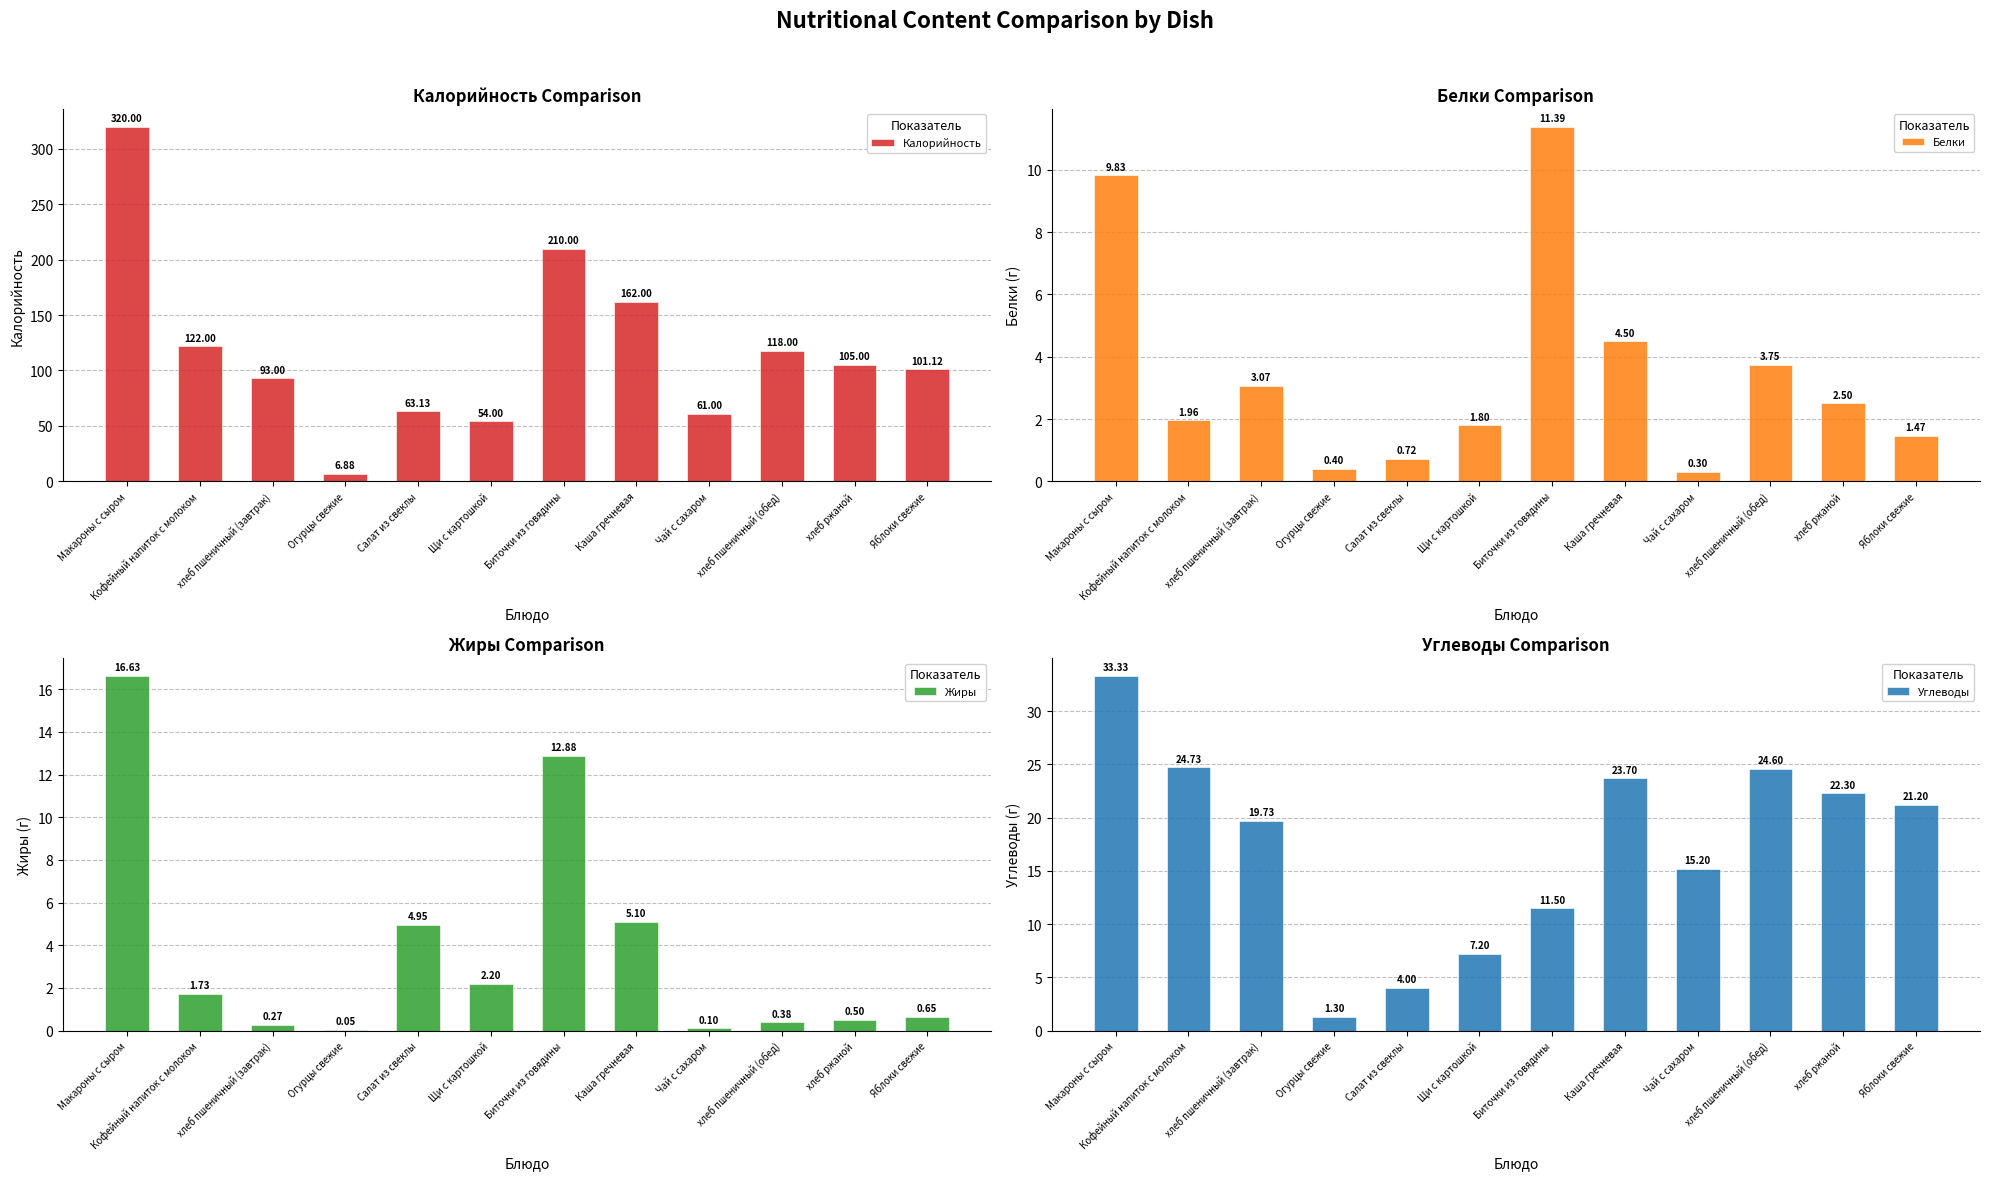

Where is Калорийность nearest to the value 163?

Каша гречневая